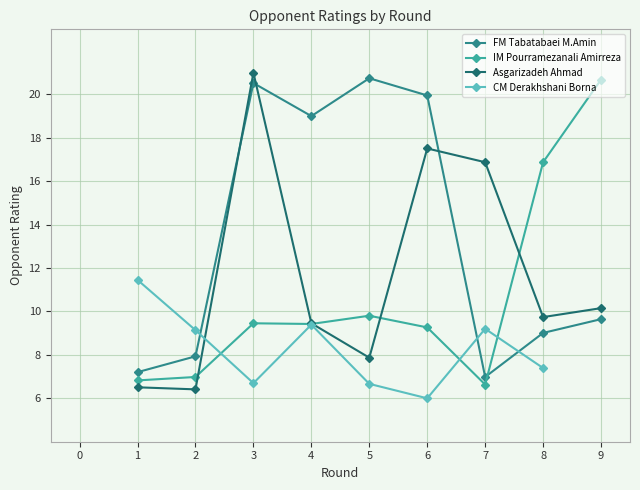

Which has a higher value, 7 or 8?

8